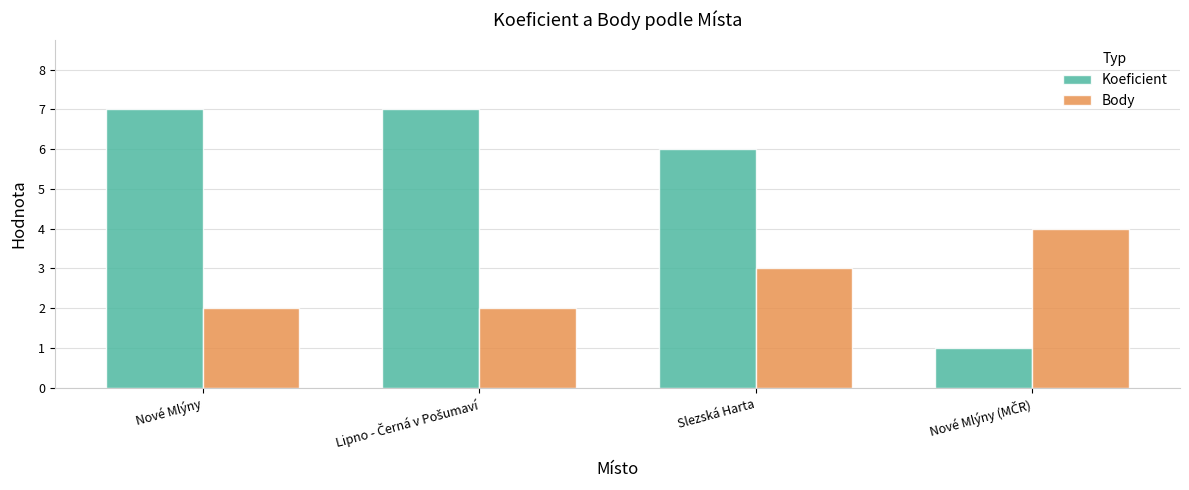

Which series has the largest range (max minus min)?

Koeficient